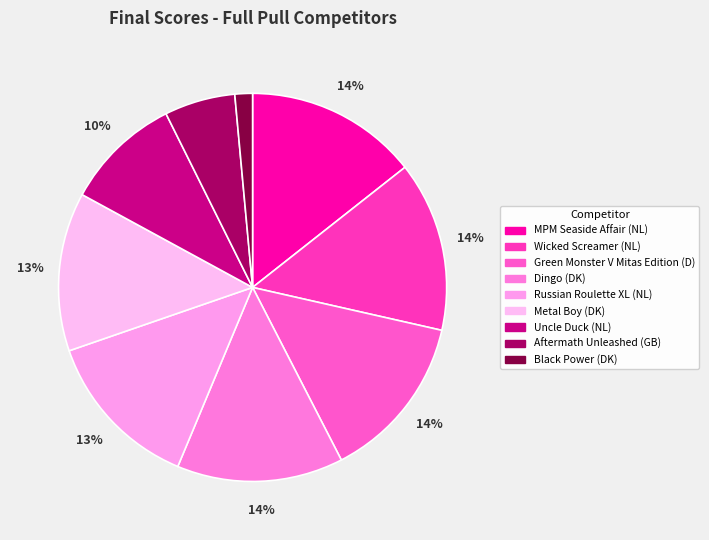

Is there a majority slice in this chart?

No